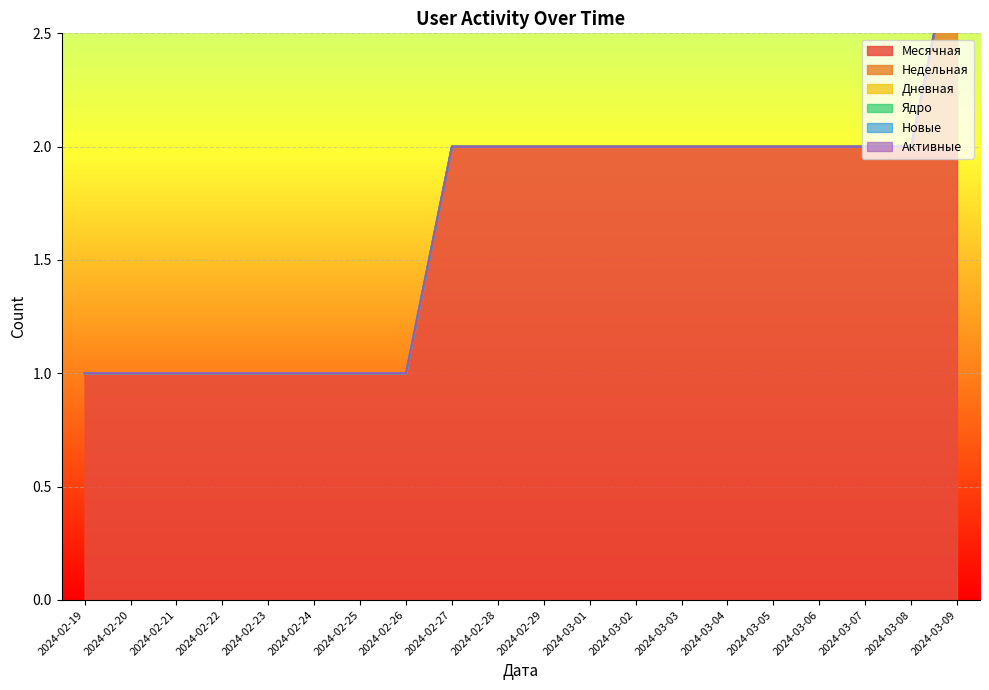

What are all the series names shown in the legend?

Месячная, Недельная, Дневная, Ядро, Новые, Активные